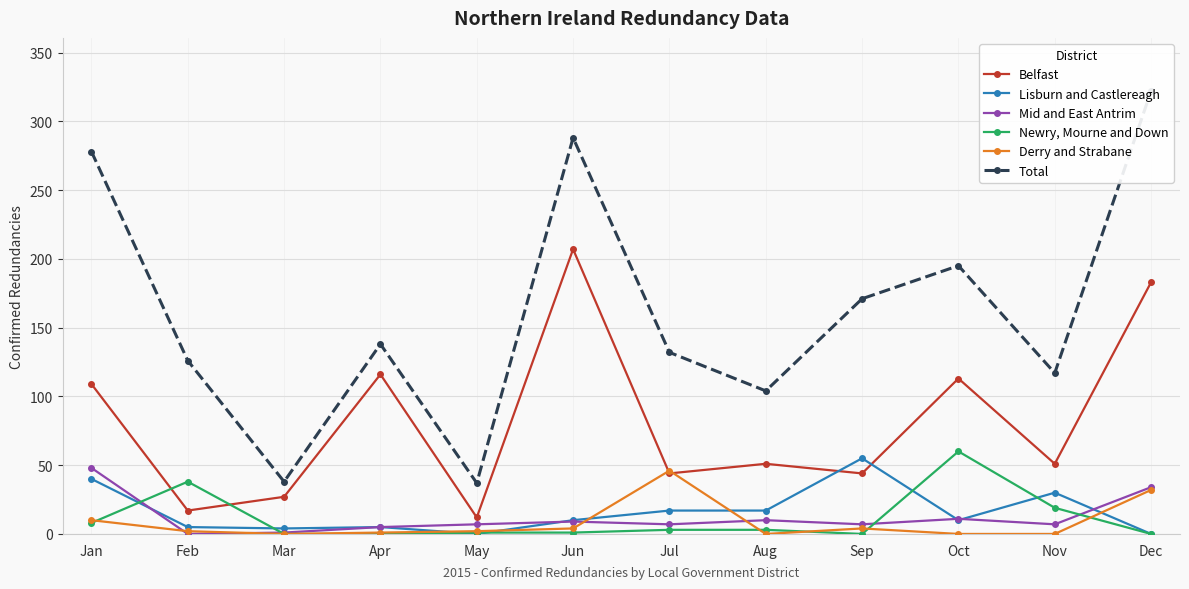

What is the spread (max minus min) of values at Jun?

287